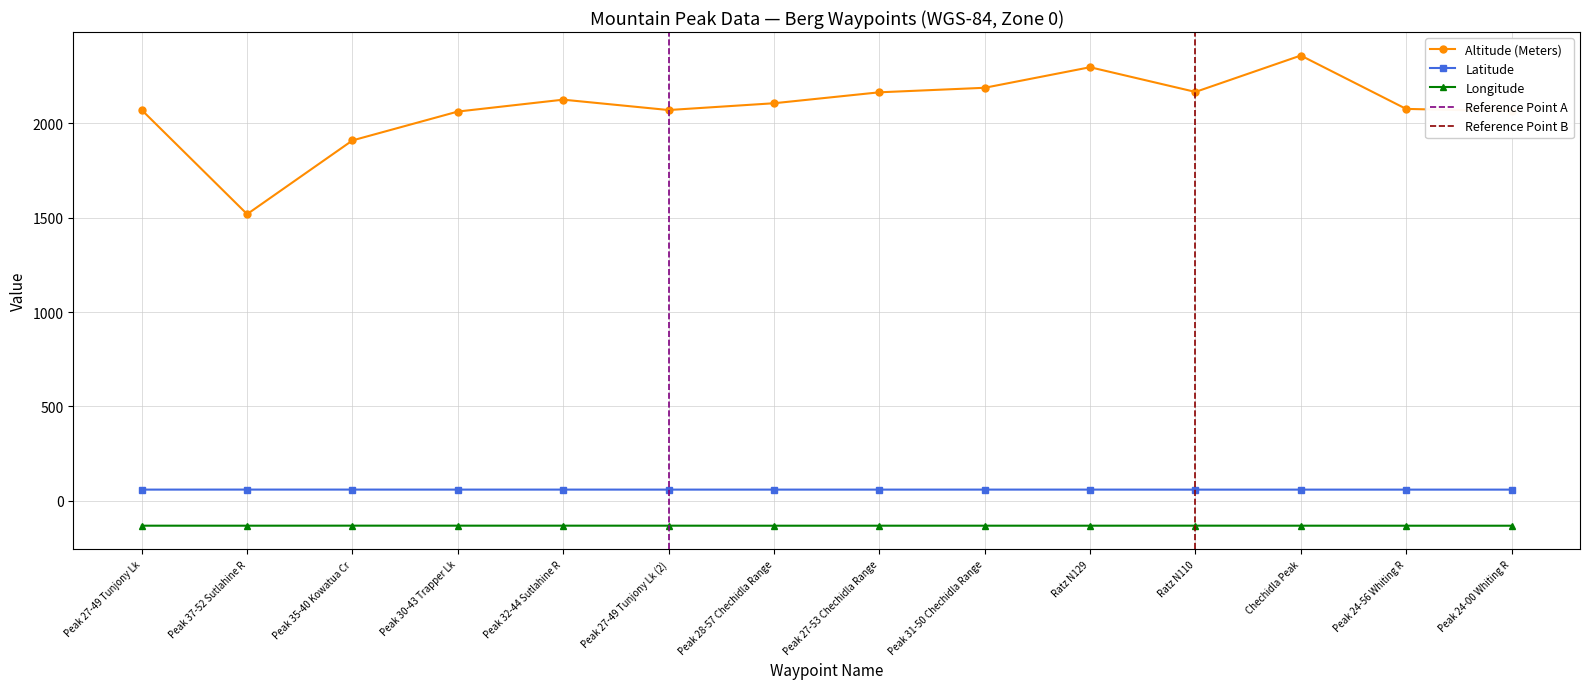

What is the difference between the Longitude values at Ratz N110 and Peak 27-53 Chechidla Range?

0.2